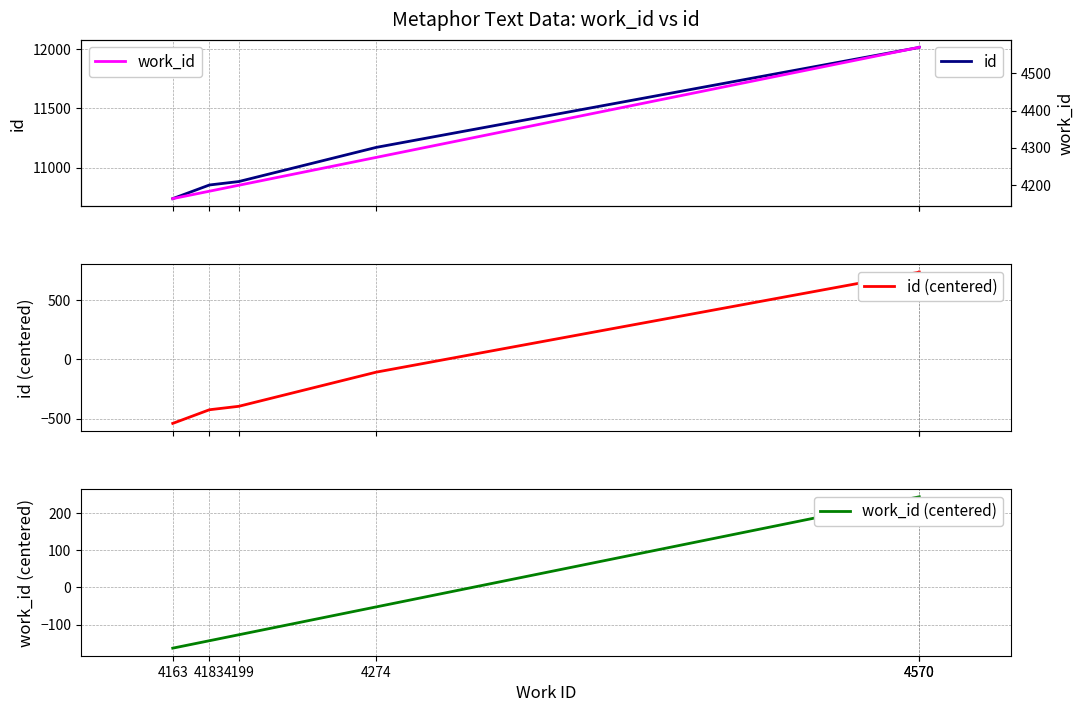

The id (centered) series shows 734.0 at 4570. True or false?

True